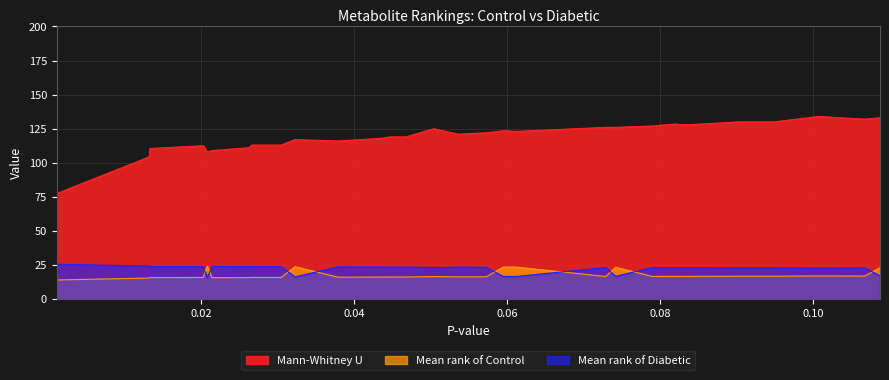

How many lines are shown in the chart?

3